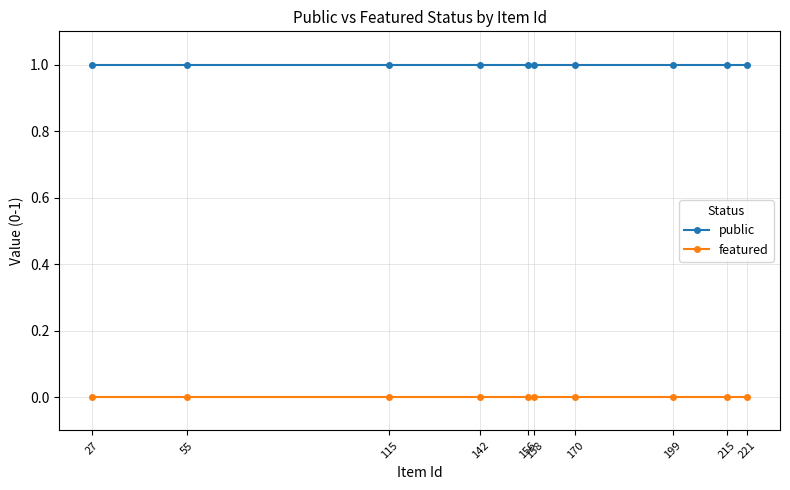

True or false: featured has more than 0 points higher than both neighbors.

False